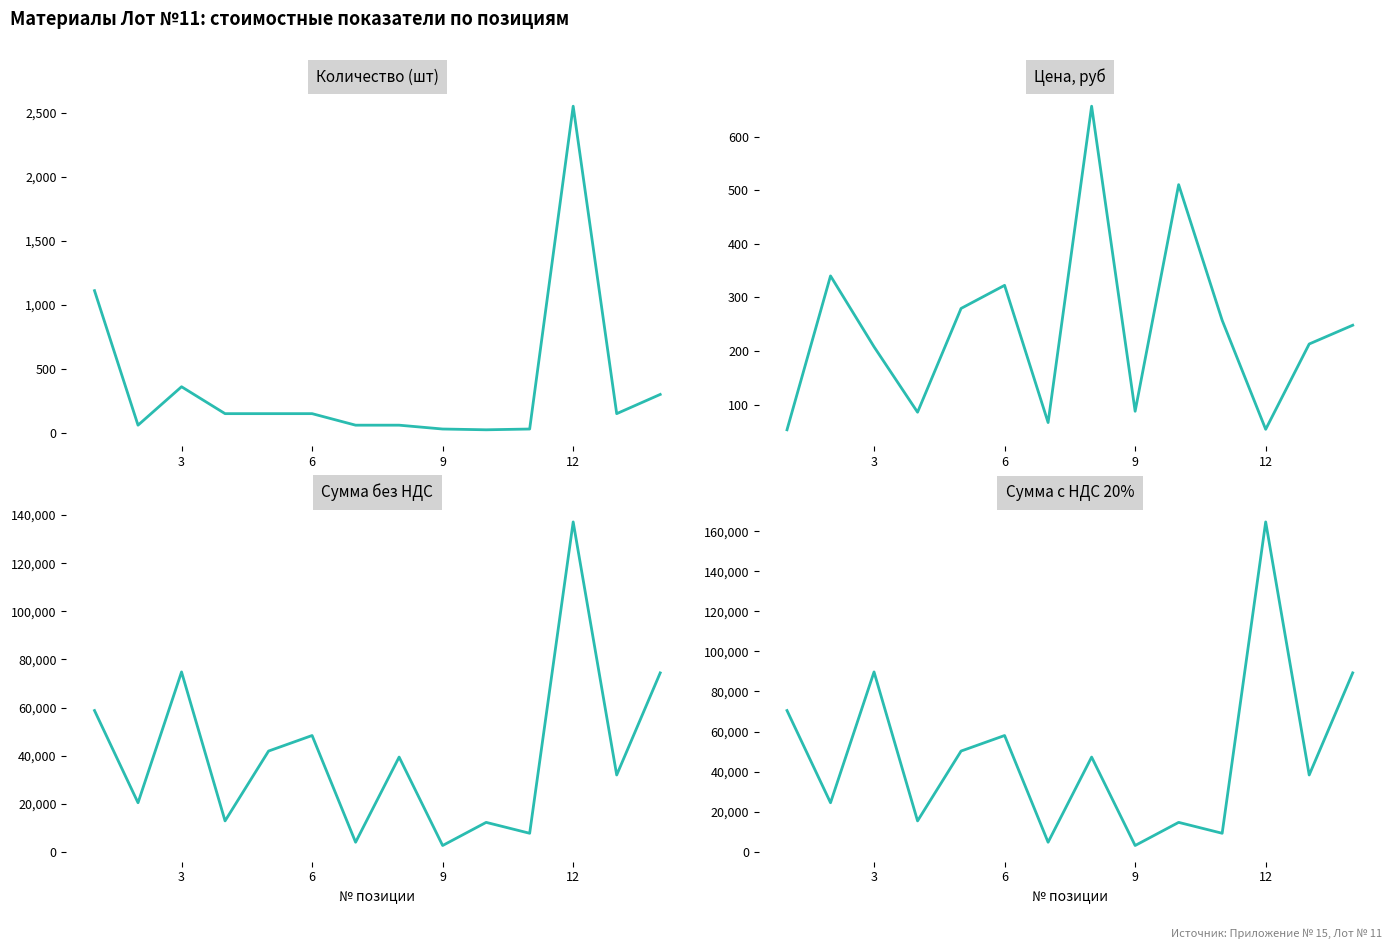

What are all the series names shown in the legend?

Количество (шт), Цена, руб, Сумма без НДС, Сумма с НДС 20%